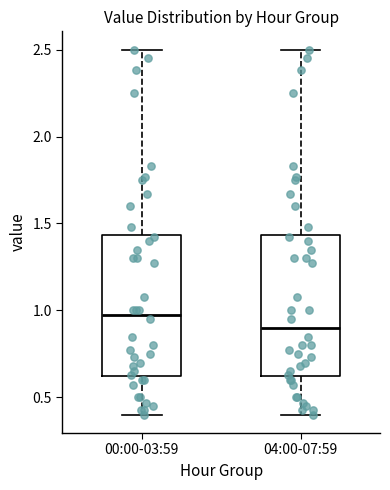

Reading left to right, read every box against the y-axis: the position of its median line, the range the box covers, and the ends of its whiskers. The values are not printed on the chart, so give them approximately, as read against the axis.

00:00-03:59: median 1.00, box 0.60 to 1.45, whiskers 0.40 to 2.50
04:00-07:59: median 0.90, box 0.60 to 1.45, whiskers 0.40 to 2.50